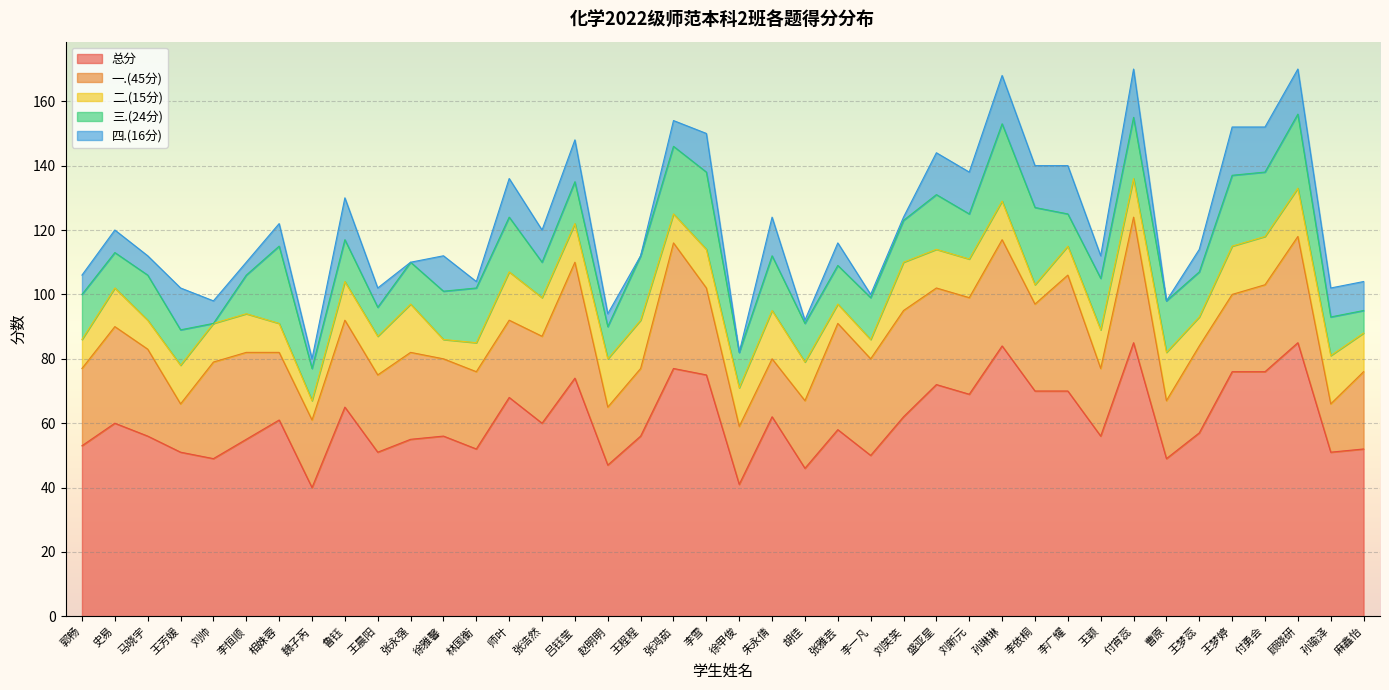

Between 张浩然 and 李雪, which series saw the biggest shift?

总分